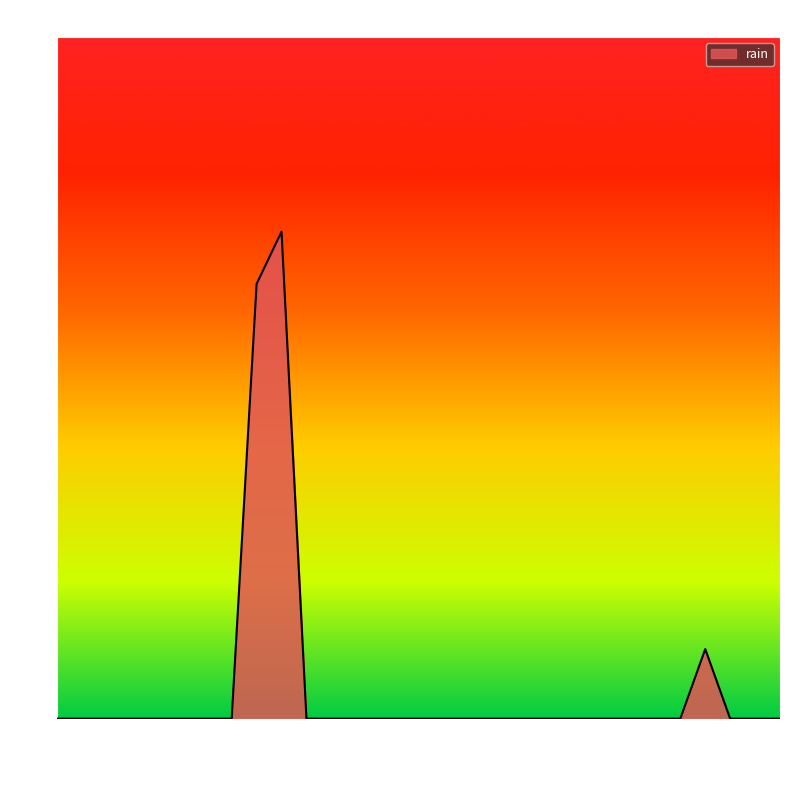

Reading left to right, list all the values displayed in this chart.

0.0	0.0	0.0	0.0	0.0	0.0	0.0	0.0	5.0	5.6	0.0	0.0	0.0	0.0	0.0	0.0	0.0	0.0	0.0	0.0	0.0	0.0	0.0	0.0	0.0	0.0	0.8	0.0	0.0	0.0